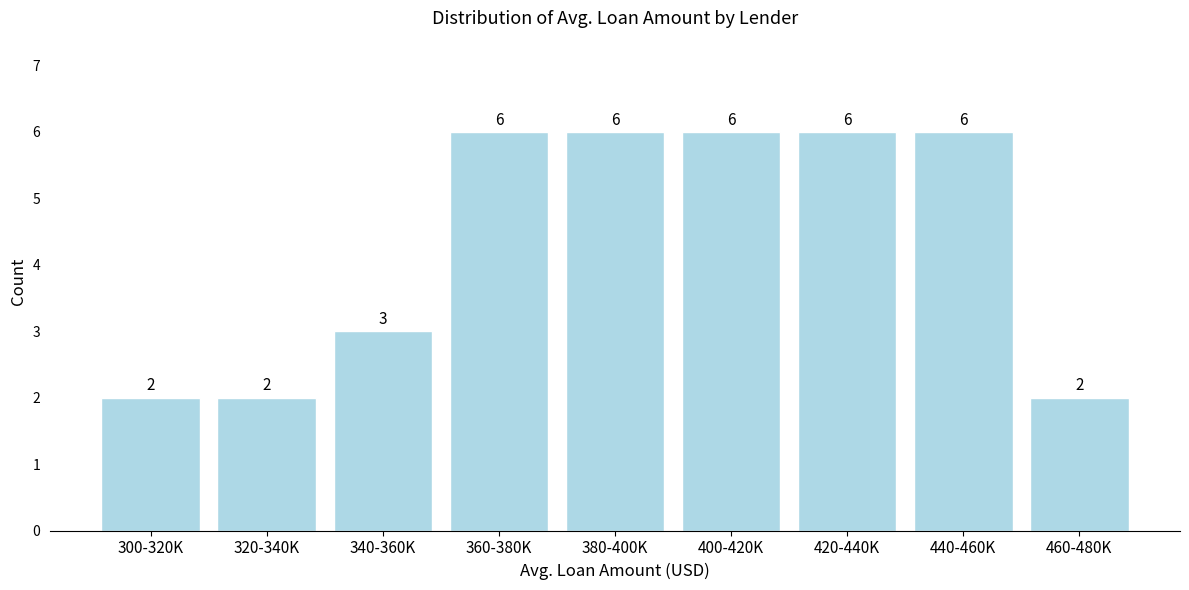

Reading left to right, transcribe all the data shown in this chart.

300-320K=2	320-340K=2	340-360K=3	360-380K=6	380-400K=6	400-420K=6	420-440K=6	440-460K=6	460-480K=2